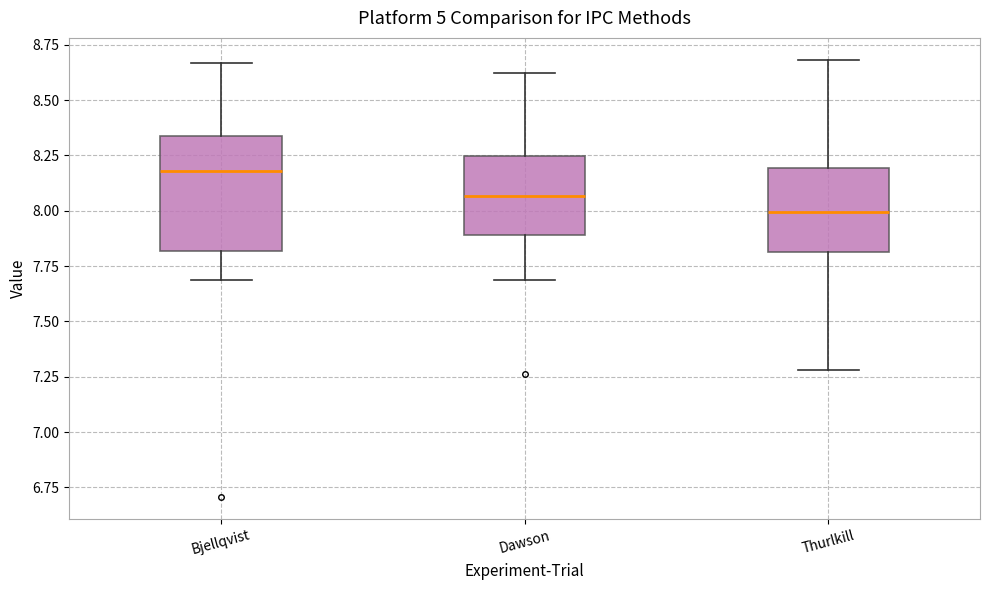

Comparing the boxes themselves (not the whiskers), which one is the tallest?

Bjellqvist